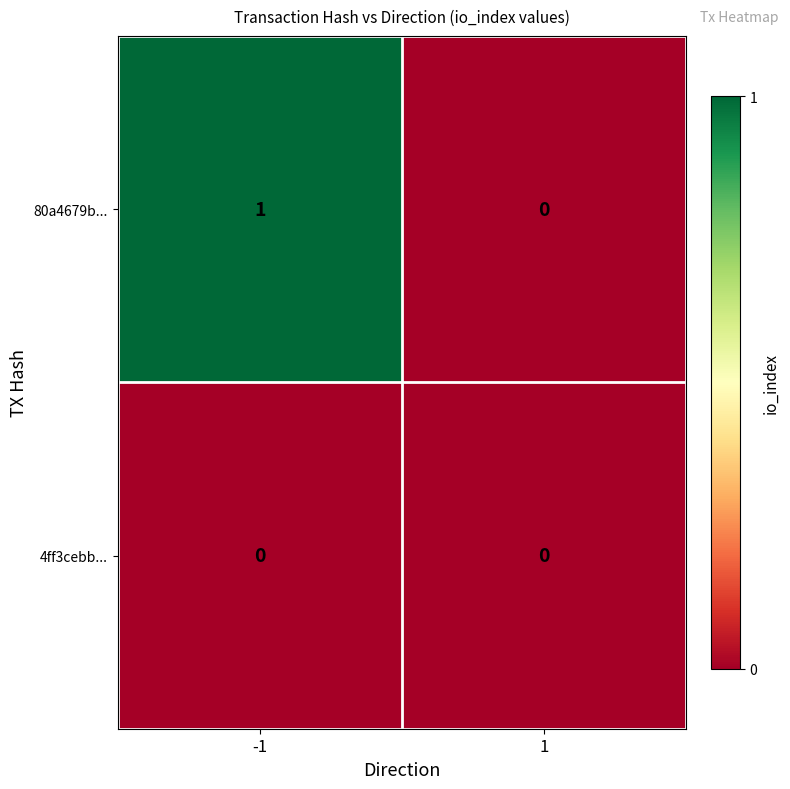

Which series changed the most between -1 and 1?

80a4679b...